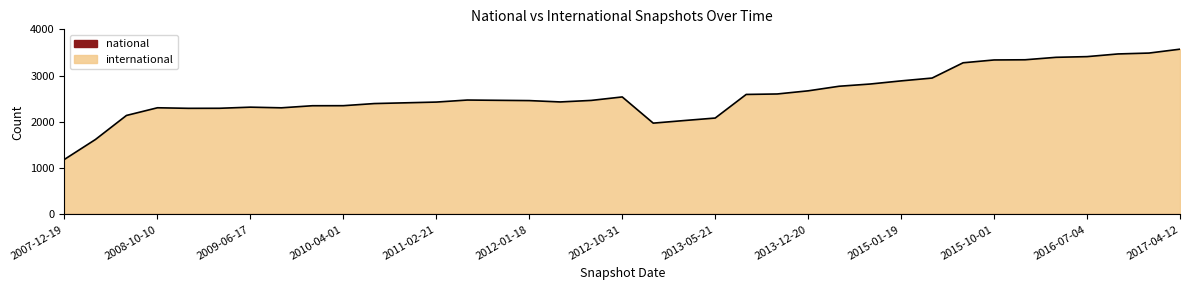

What is the difference between the maximum and minimum values?

2381